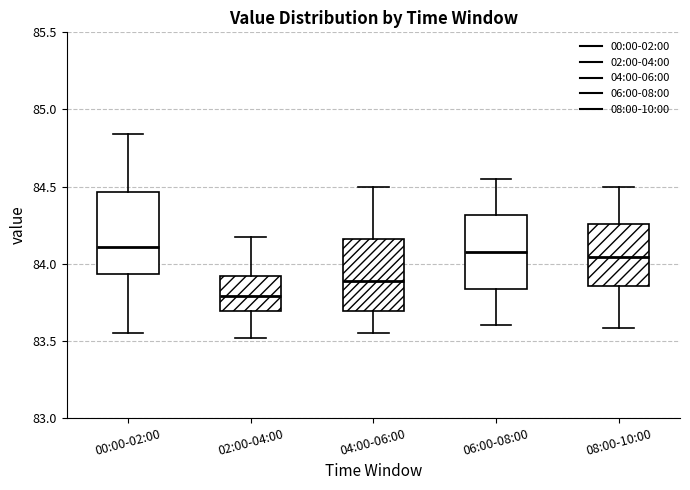

Which box has the lowest median line?

02:00-04:00